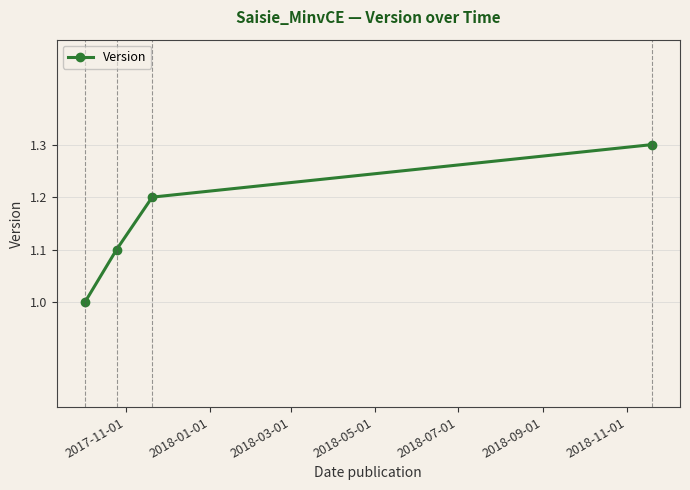

What is the minimum value shown in the chart?

1.0